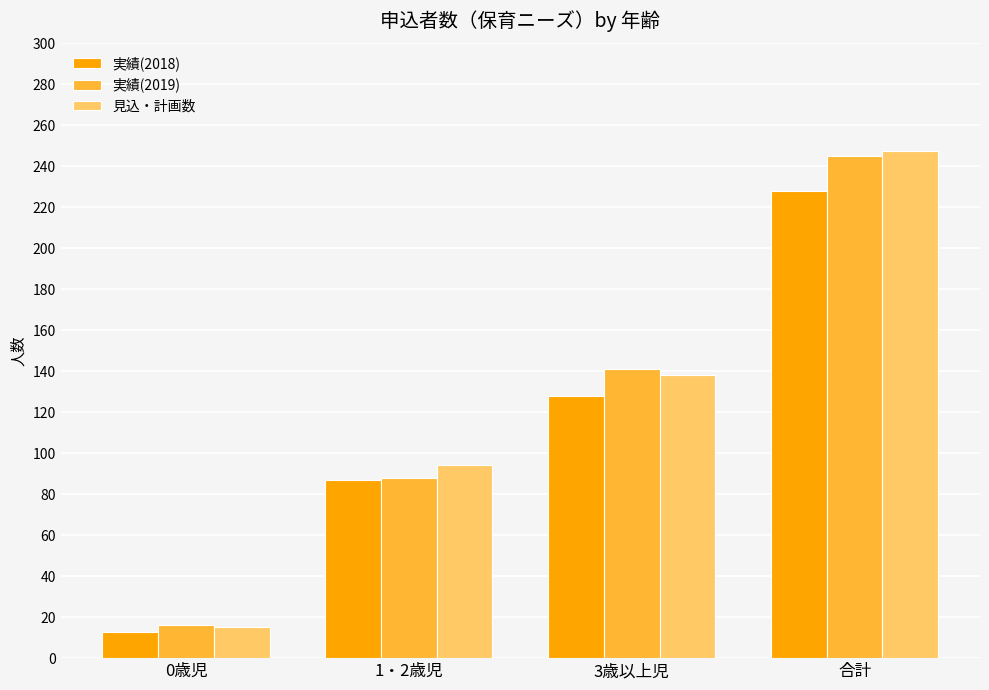

Read the 実績(2019) value at 合計.

245.0